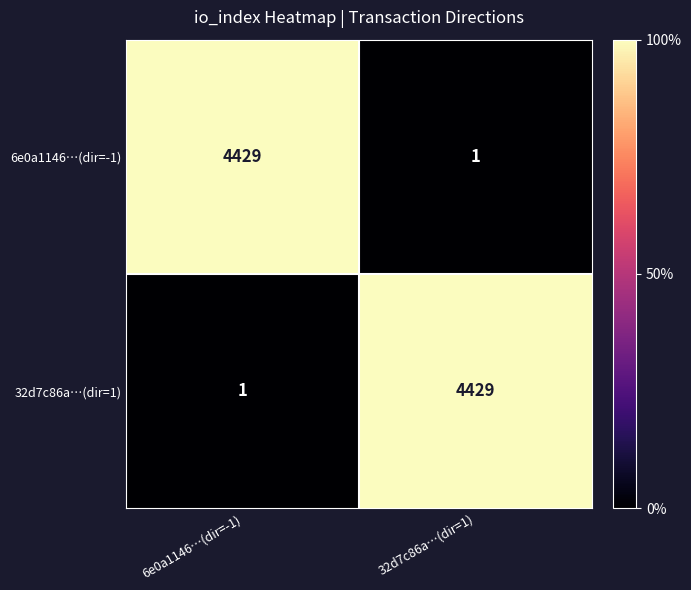

What is the difference between the 32d7c86a…(dir=1) values at 6e0a1146…(dir=-1) and 32d7c86a…(dir=1)?

4428